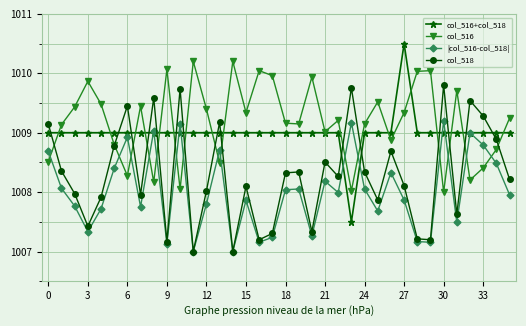

What is the minimum value shown in the chart?

1007.0